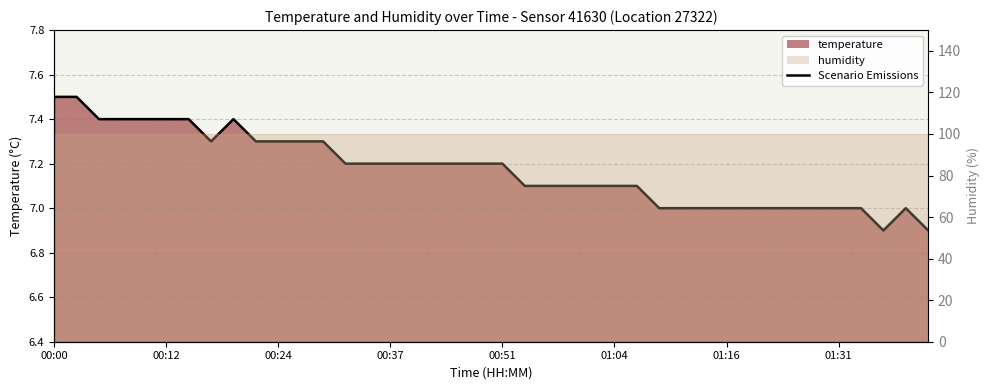

The value at 24 is 11.0. True or false?

False